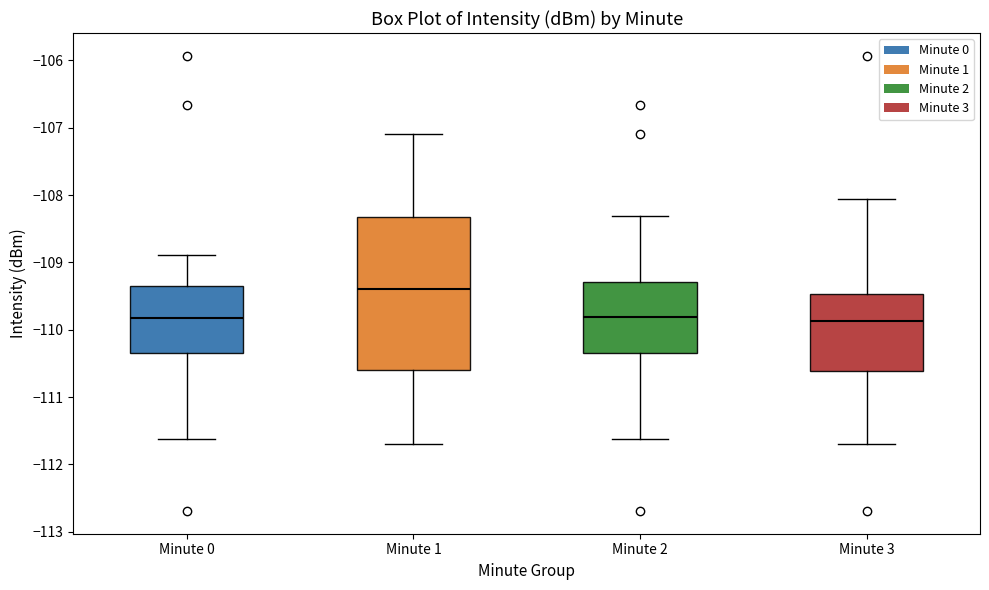

Reading left to right, read every box against the y-axis: the position of its median line, the range the box covers, and the ends of its whiskers. The values are not printed on the chart, so give them approximately, as read against the axis.

Minute 0: median -109.8, box -110.3 to -109.4, whiskers -111.6 to -108.9
Minute 1: median -109.4, box -110.6 to -108.3, whiskers -111.7 to -107.1
Minute 2: median -109.8, box -110.3 to -109.3, whiskers -111.6 to -108.3
Minute 3: median -109.9, box -110.6 to -109.5, whiskers -111.7 to -108.1